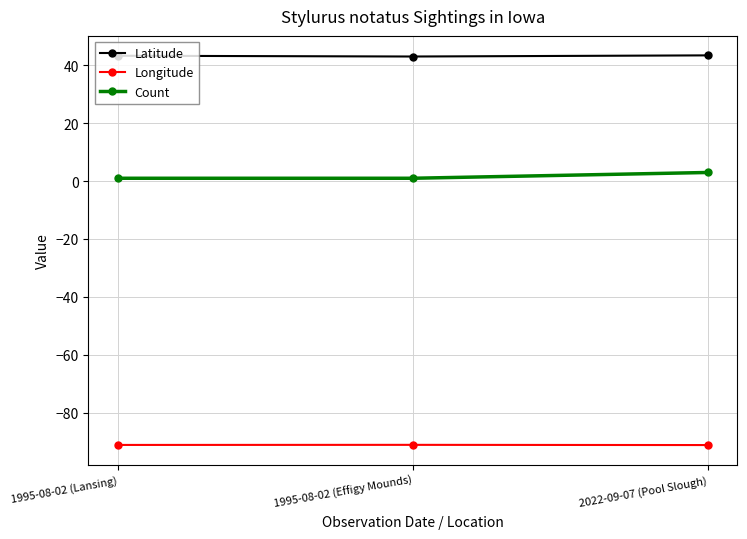

How many distinct data groups are displayed?

3